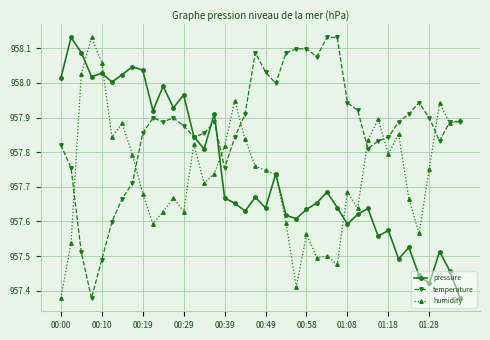

Is this an area chart (filled region under the line)?

No